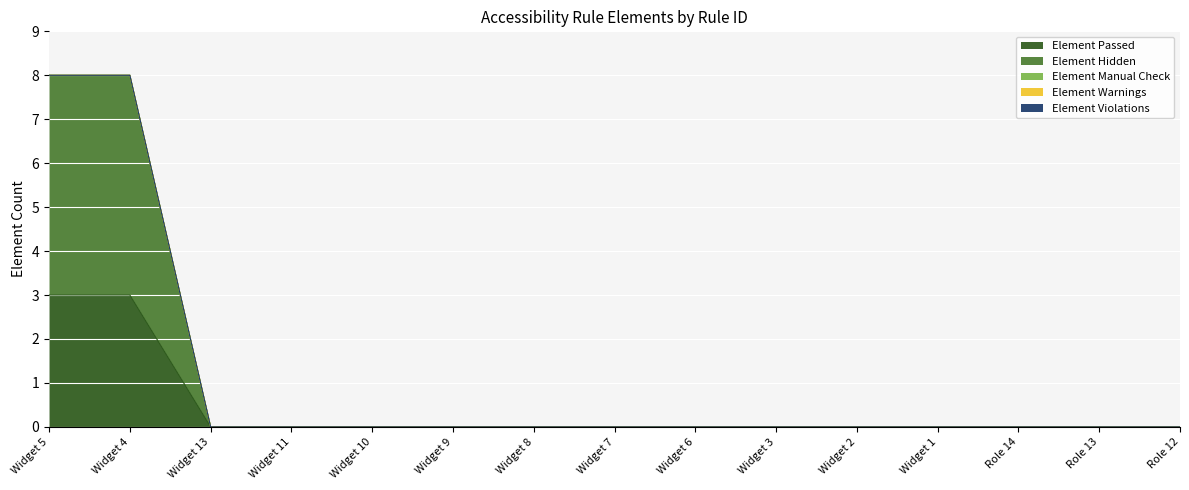

Reading left to right, transcribe all the data shown in this chart.

Element Passed: 3	3	0	0	0	0	0	0	0	0	0	0	0	0	0
Element Hidden: 5	5	0	0	0	0	0	0	0	0	0	0	0	0	0
Element Manual Check: 0	0	0	0	0	0	0	0	0	0	0	0	0	0	0
Element Warnings: 0	0	0	0	0	0	0	0	0	0	0	0	0	0	0
Element Violations: 0	0	0	0	0	0	0	0	0	0	0	0	0	0	0